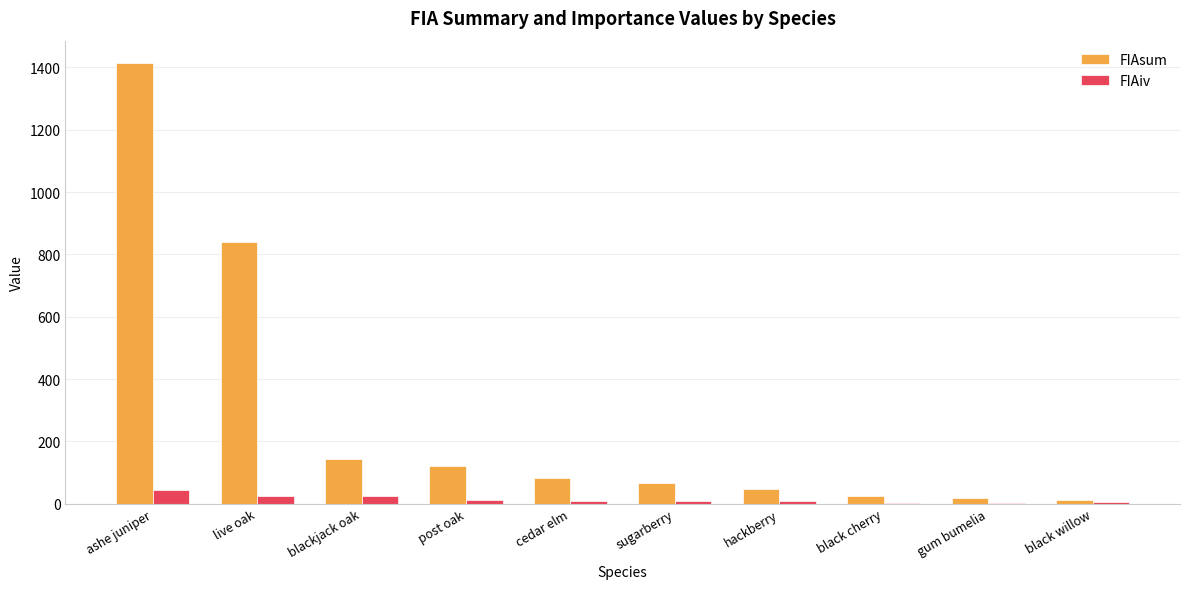

What is the greatest value displayed?

1415.0